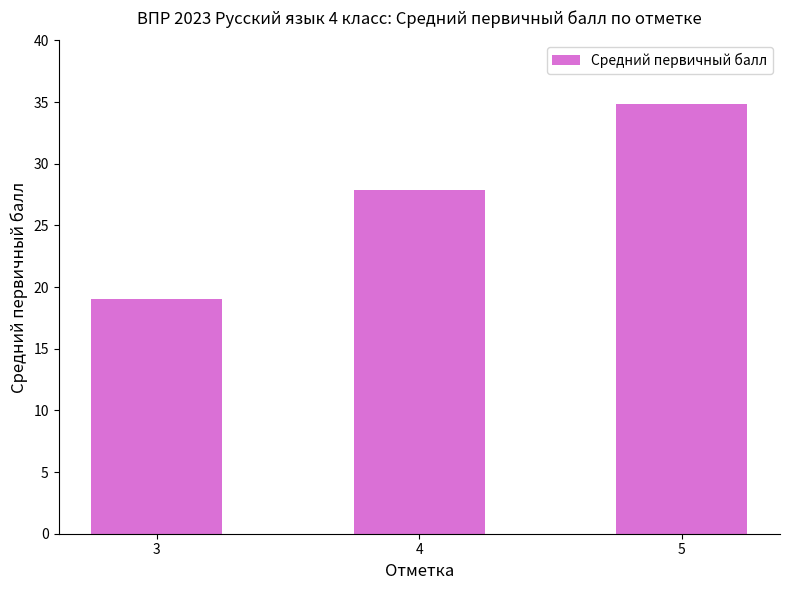

The chart shows a value of 13.7 at 5. True or false?

False